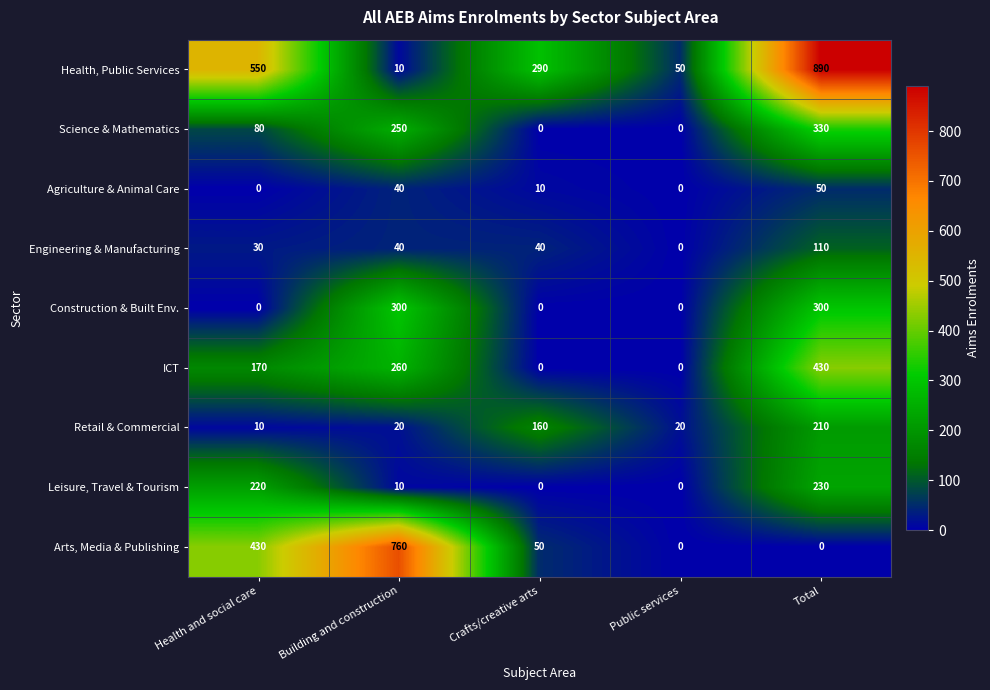

Rank the series by their maximum value, from highest to lowest.

Health, Public Services, Arts, Media & Publishing, ICT, Science & Mathematics, Construction & Built Env., Leisure, Travel & Tourism, Retail & Commercial, Engineering & Manufacturing, Agriculture & Animal Care